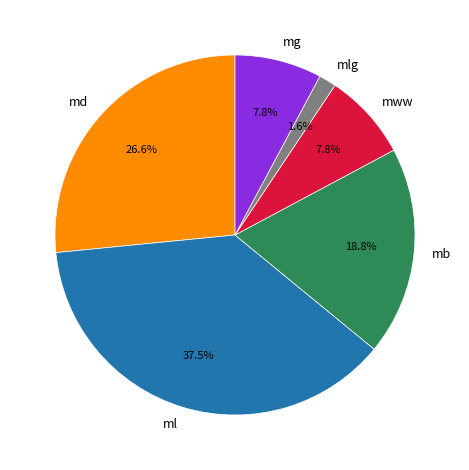

Approximately how many times larger is the value at ml compared to mb?

2.0